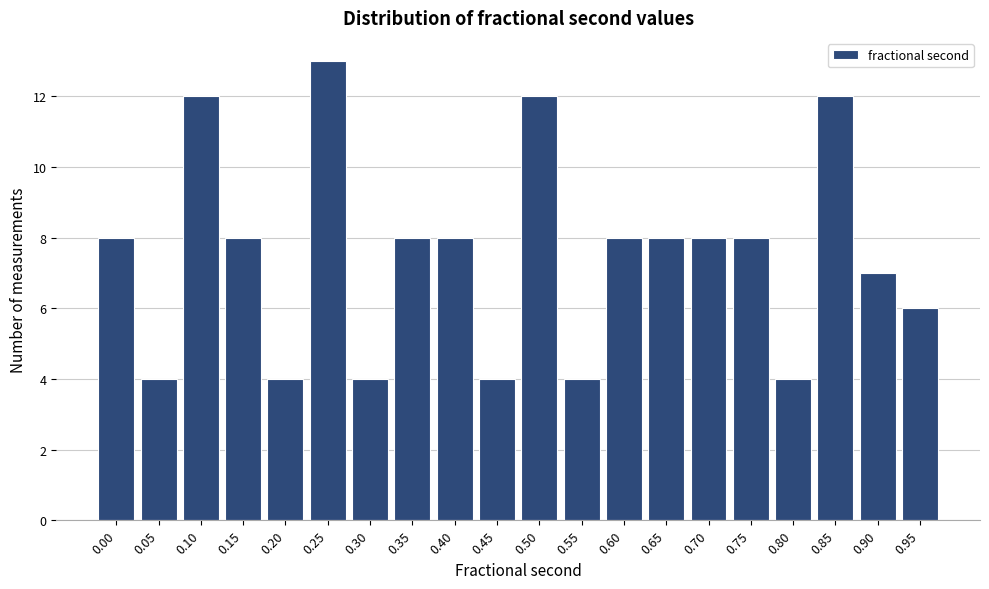

Reading left to right, extract all data points from this chart.

8	4	12	8	4	13	4	8	8	4	12	4	8	8	8	8	4	12	7	6